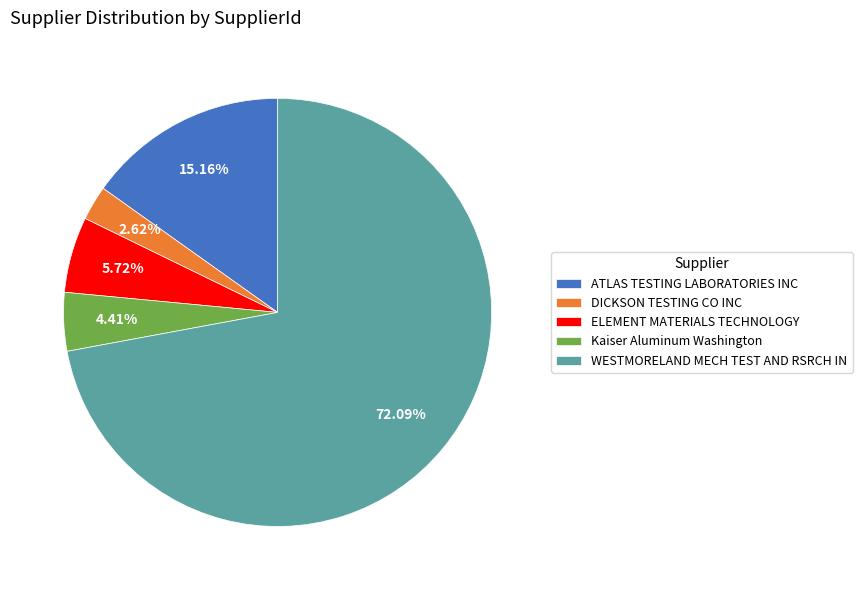

Approximately how many times larger is the value at ATLAS TESTING LABORATORIES INC compared to DICKSON TESTING CO INC?

5.8